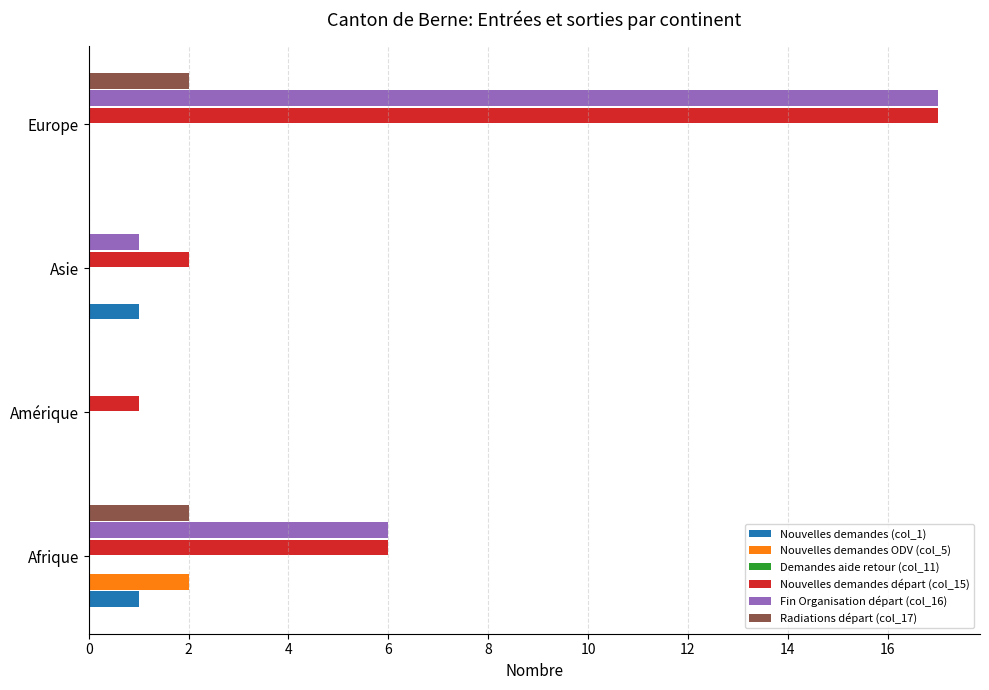

The value of Nouvelles demandes ODV (col_5) at 2 is 0.0. True or false?

True